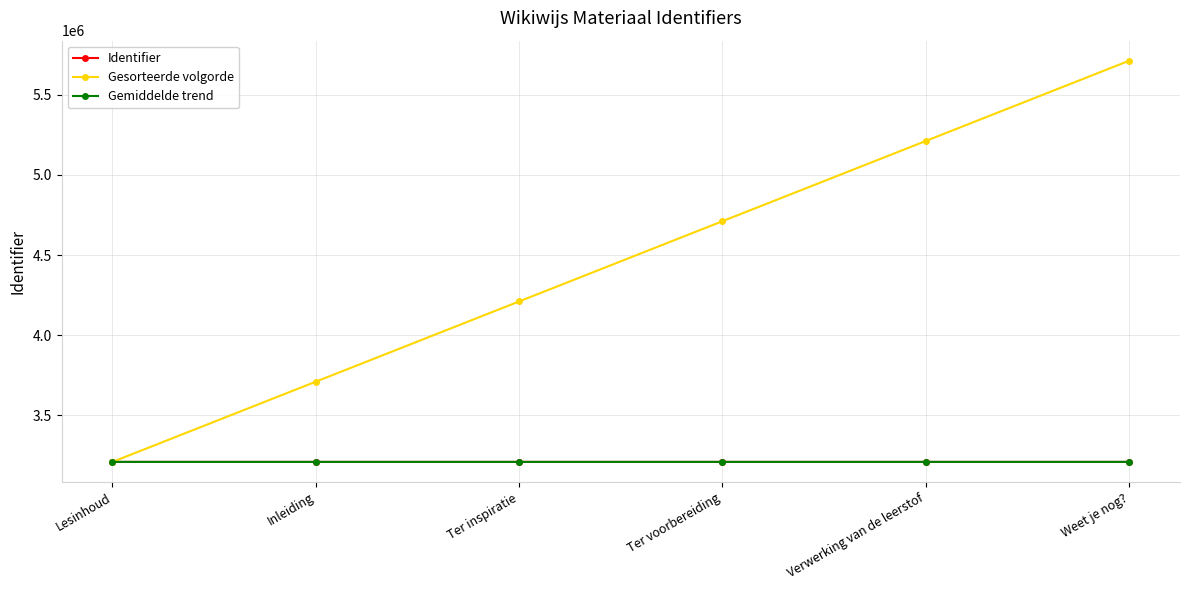

What is the maximum value shown in the chart?

5710756.0